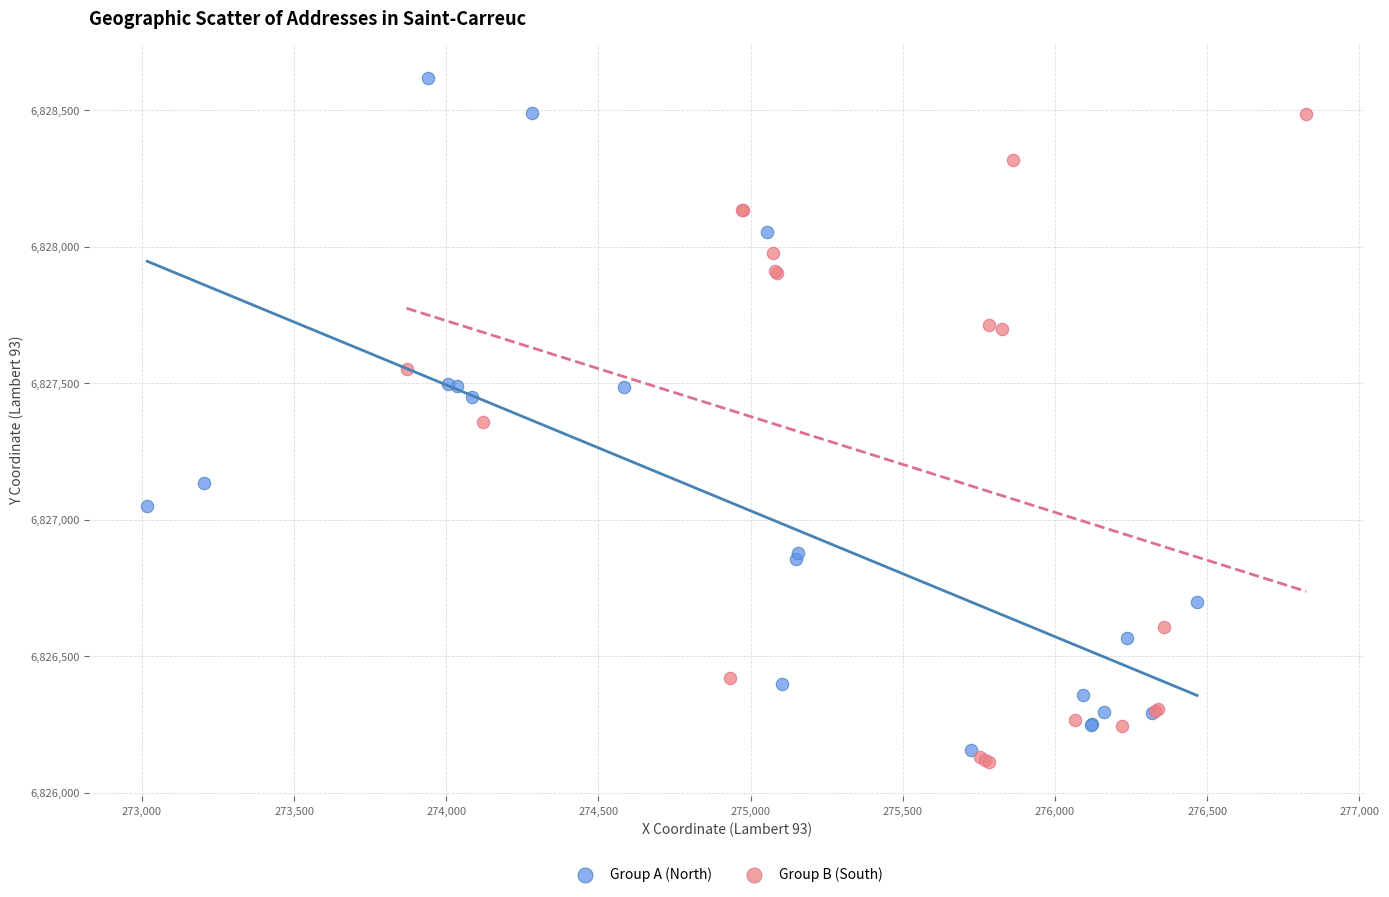

Which series has the largest Y range (max minus min)?

Group A (North)